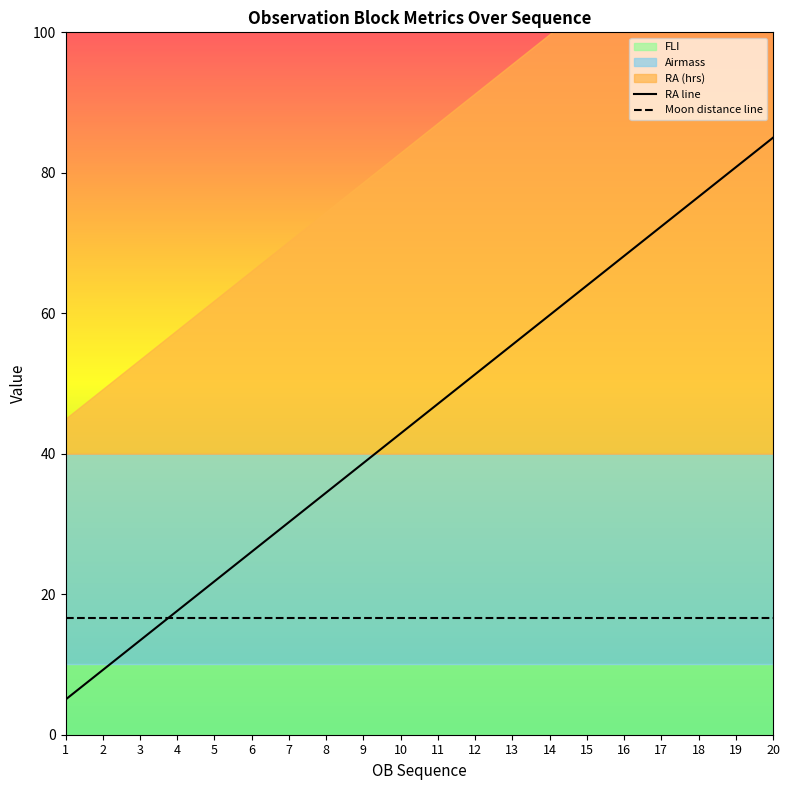

List the labels in order of Moon distance line value, largest first.

1, 2, 3, 4, 5, 6, 7, 8, 9, 10, 11, 12, 13, 14, 15, 16, 17, 18, 19, 20